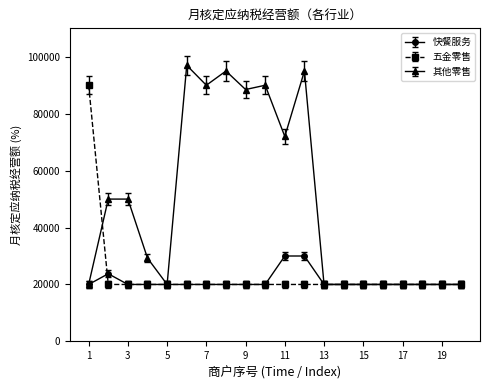

At how many categories does at least one series exceed 36830?

10